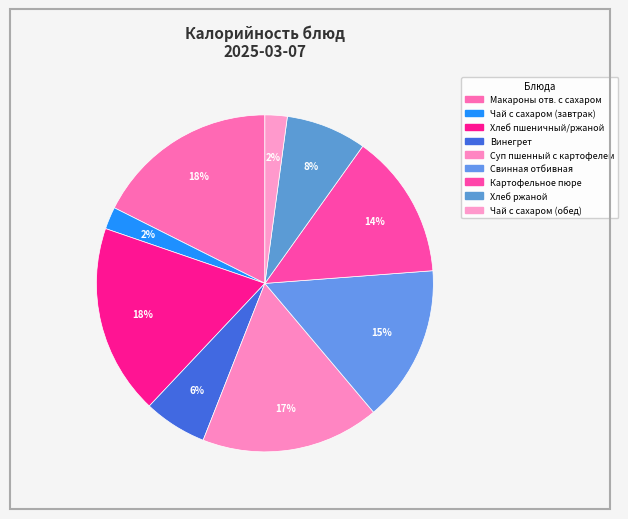

Does any single category account for the majority?

No